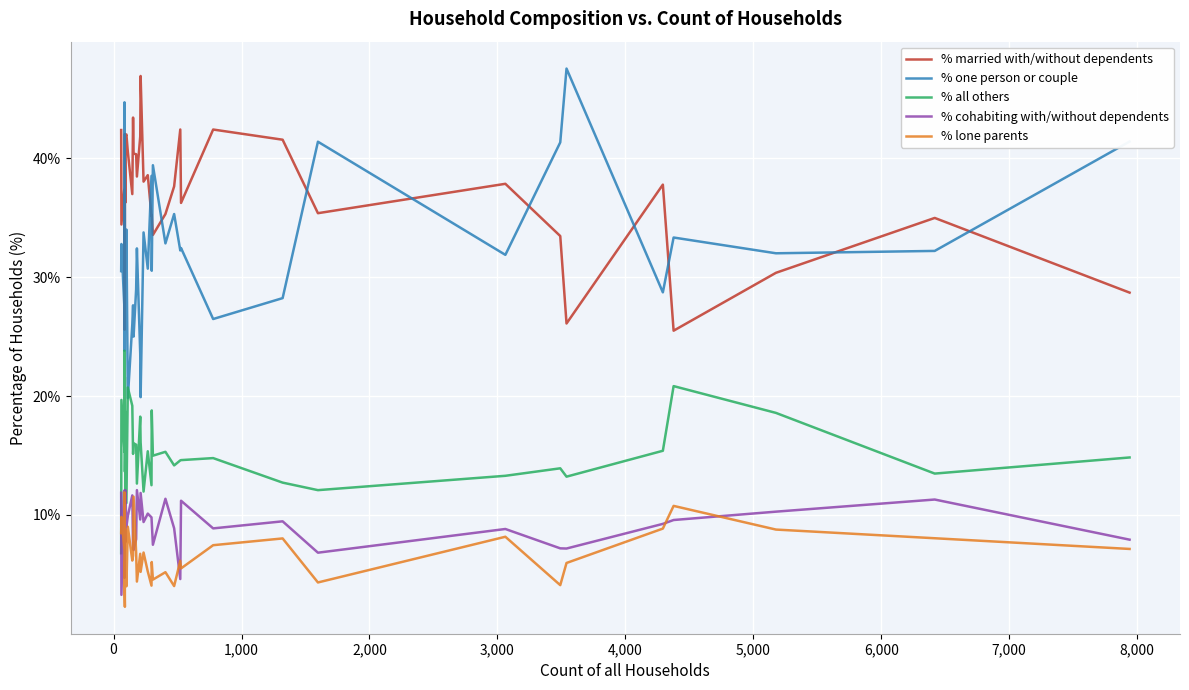

True or false: % all others has more than 1 interior local peaks.

True